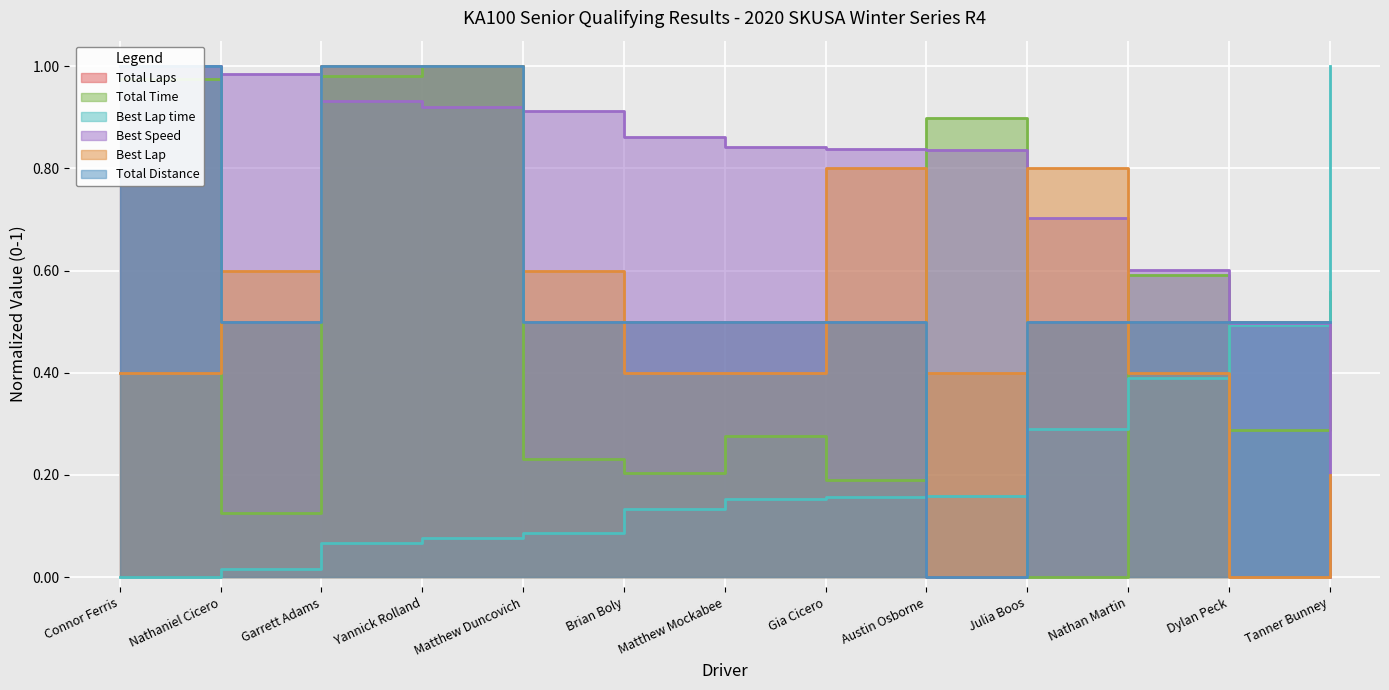

What is the label of the 12th point from the right?

Nathaniel Cicero